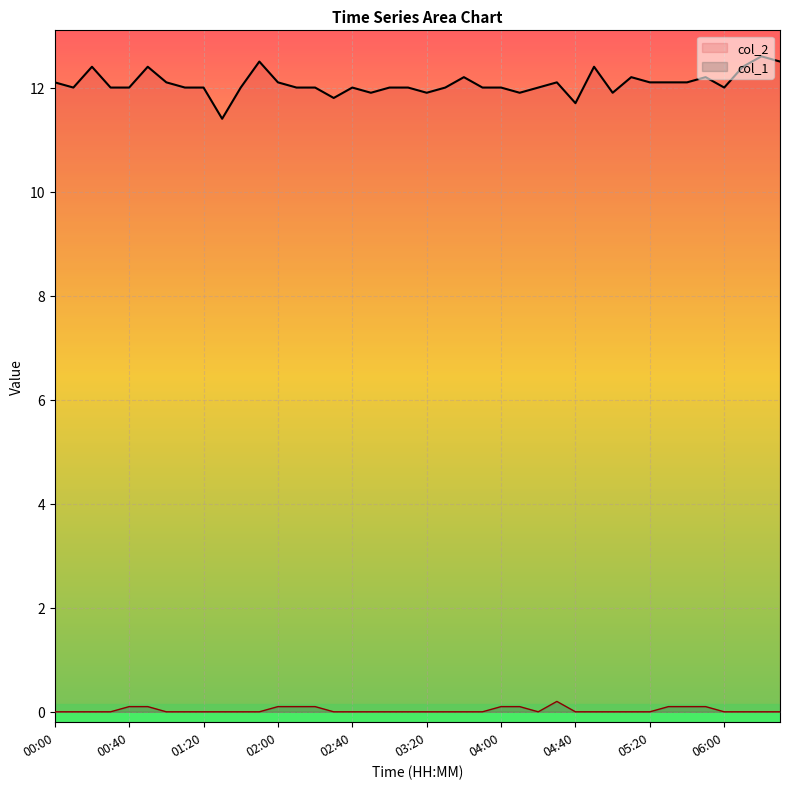

What are all the series names shown in the legend?

col_2, col_1